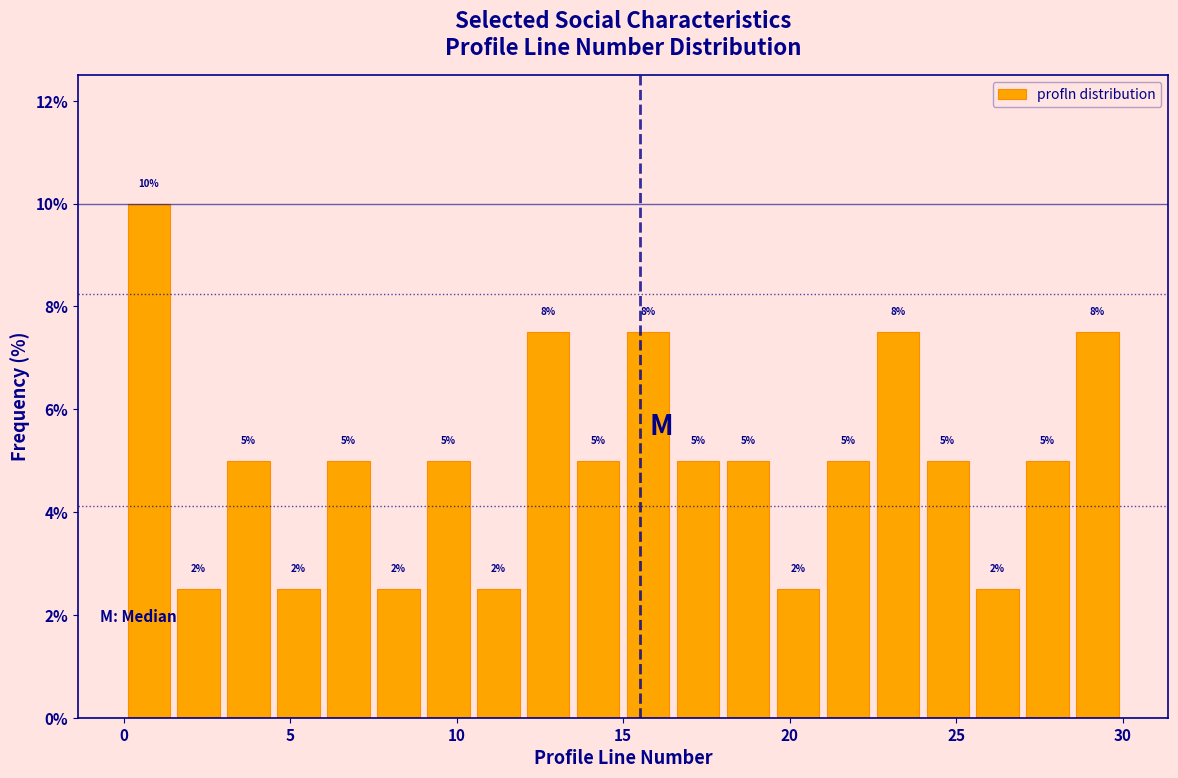

Around what value on the x-axis is the tallest bar? Give the approximate position of its centre, as read against the axis.

1.0